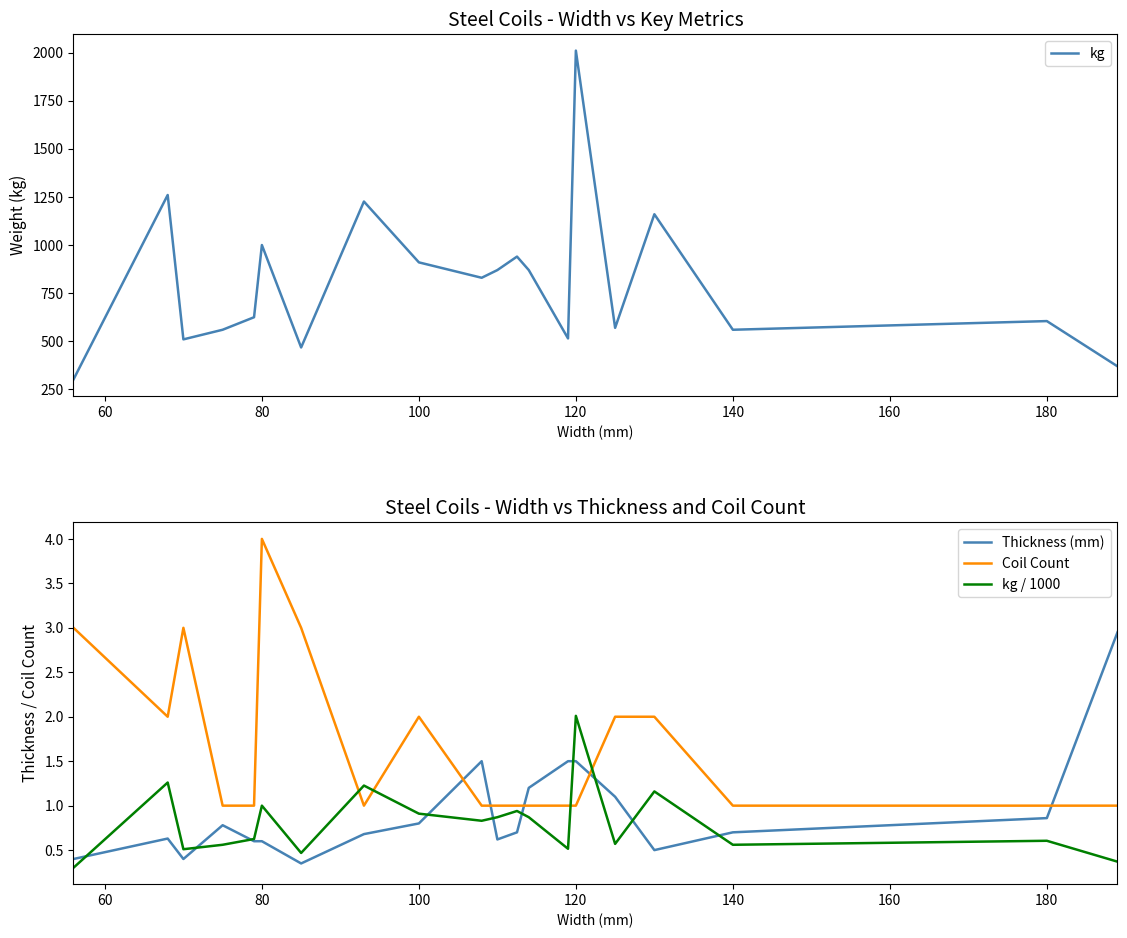

The value of kg / 1000 at 180 is 0.6. True or false?

True